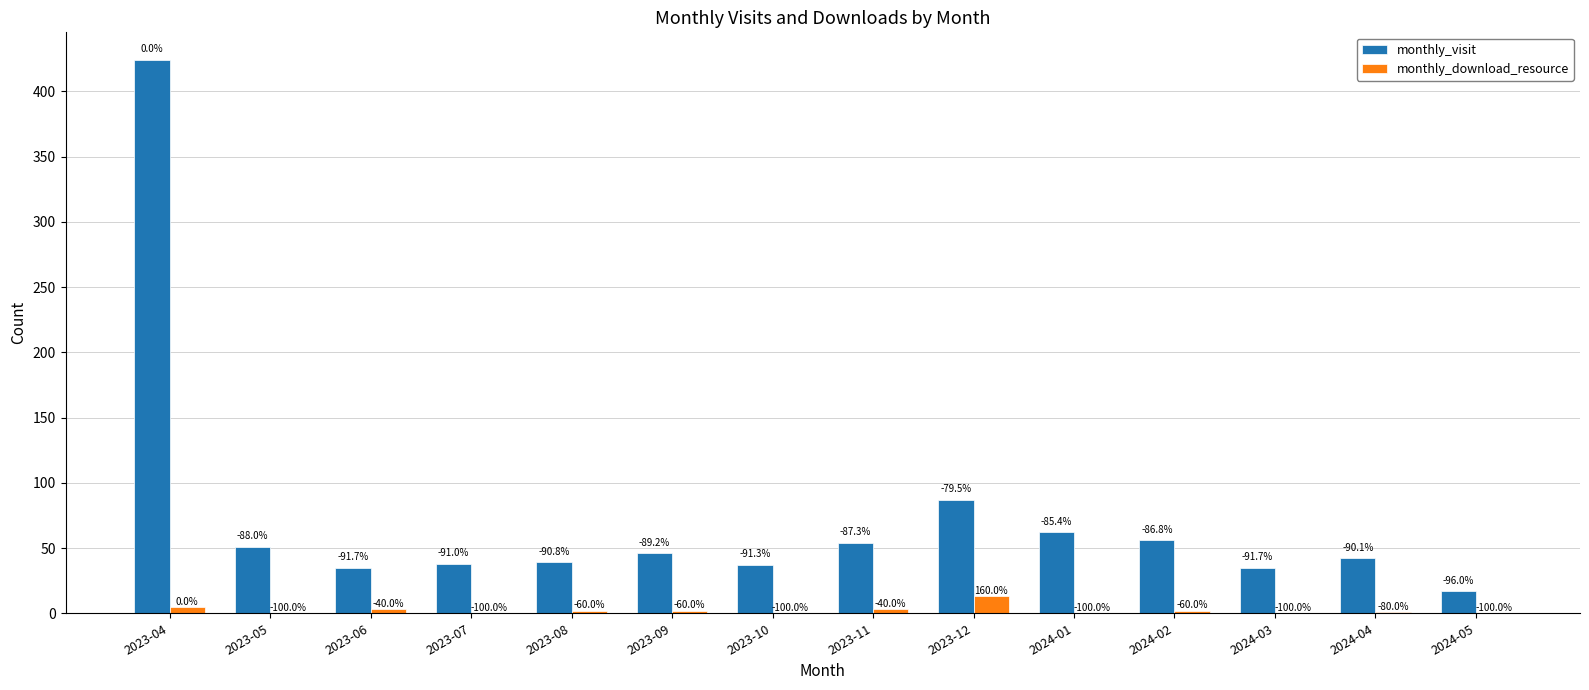

Reading right to left, transcribe all the data shown in this chart.

monthly_visit: 17	42	35	56	62	87	54	37	46	39	38	35	51	424
monthly_download_resource: 0	1	0	2	0	13	3	0	2	2	0	3	0	5